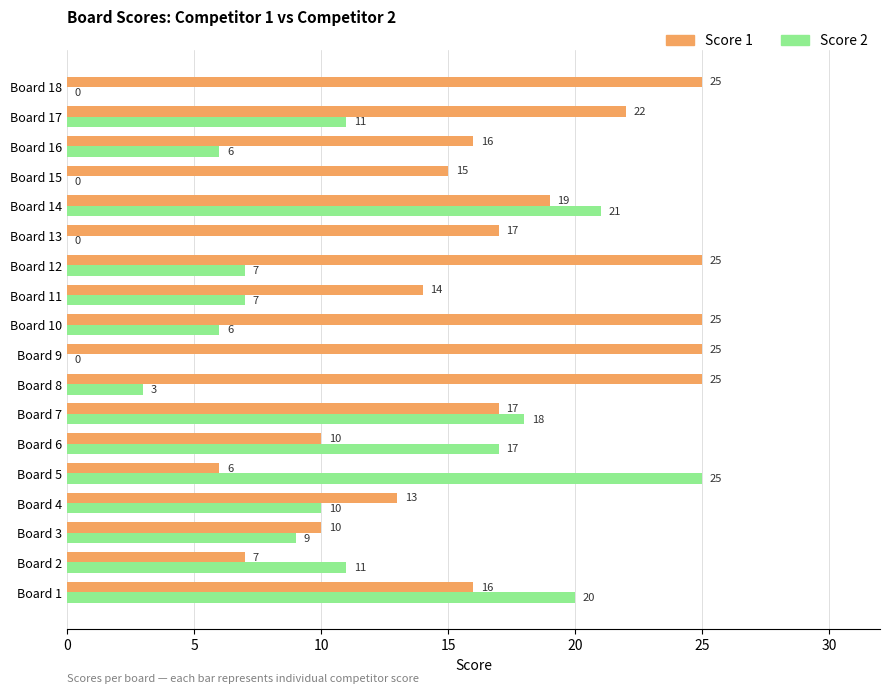

What is the sum of the Score 1 values at Board 18 and Board 5?

31